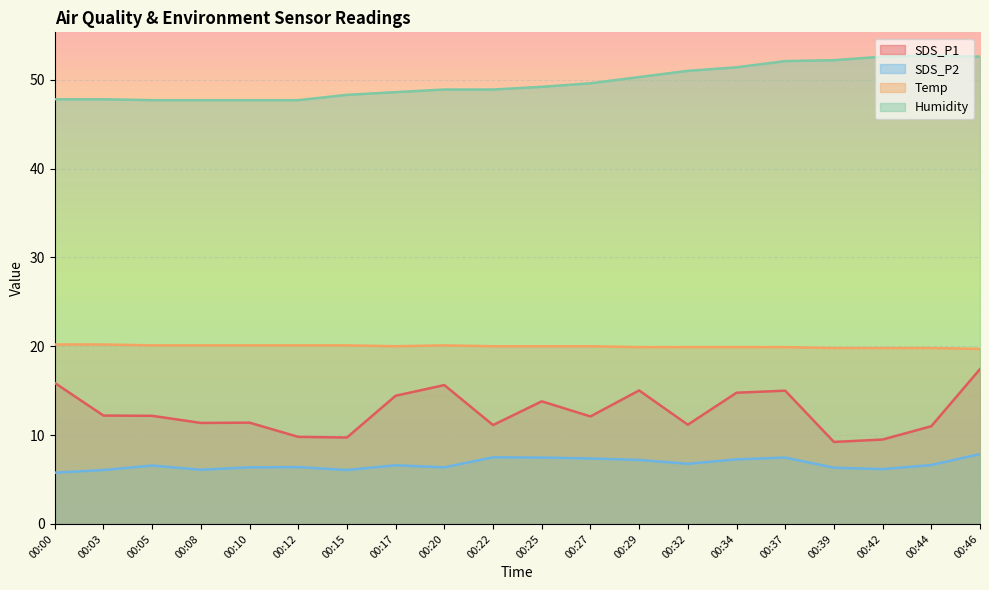

The Humidity series shows 47.7 at 00:08. True or false?

True